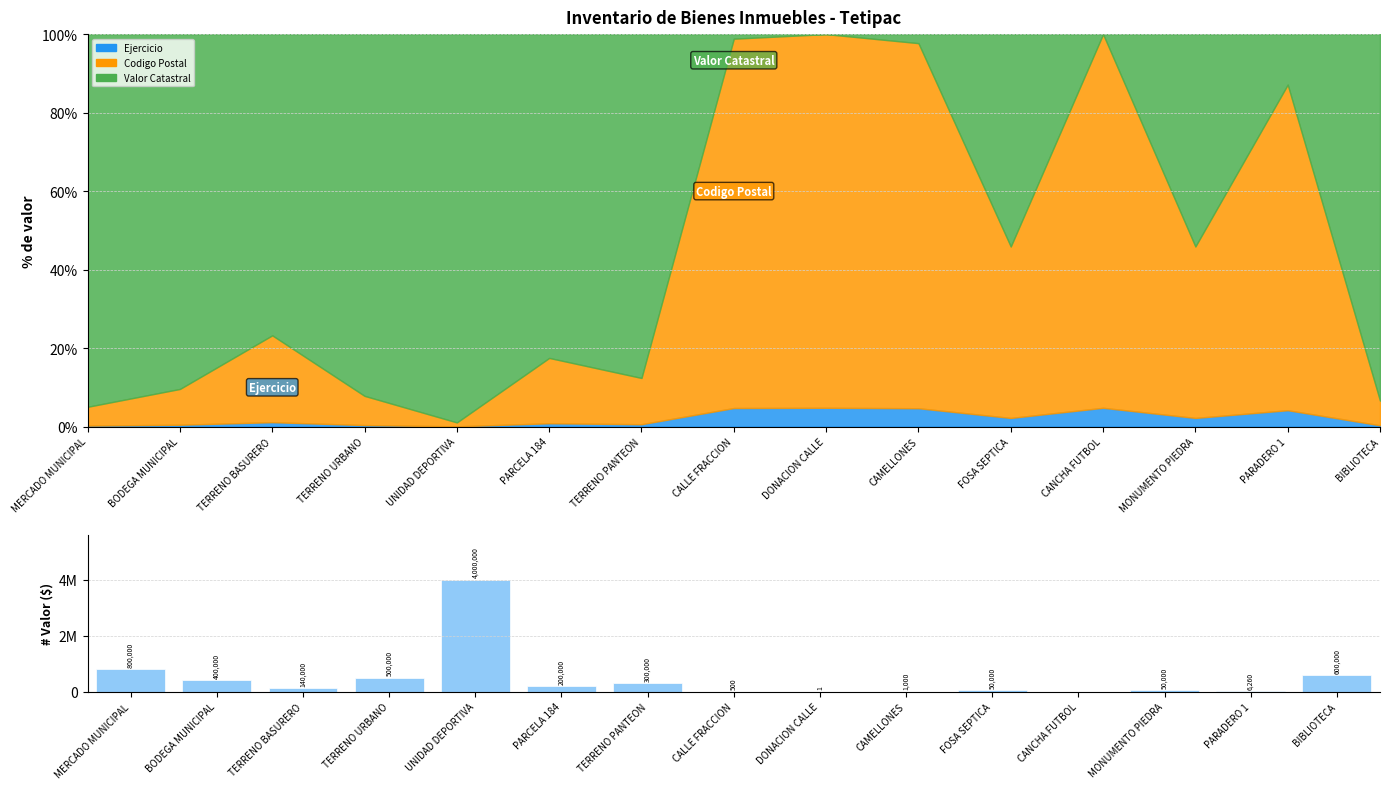

Are the bars horizontal?

No